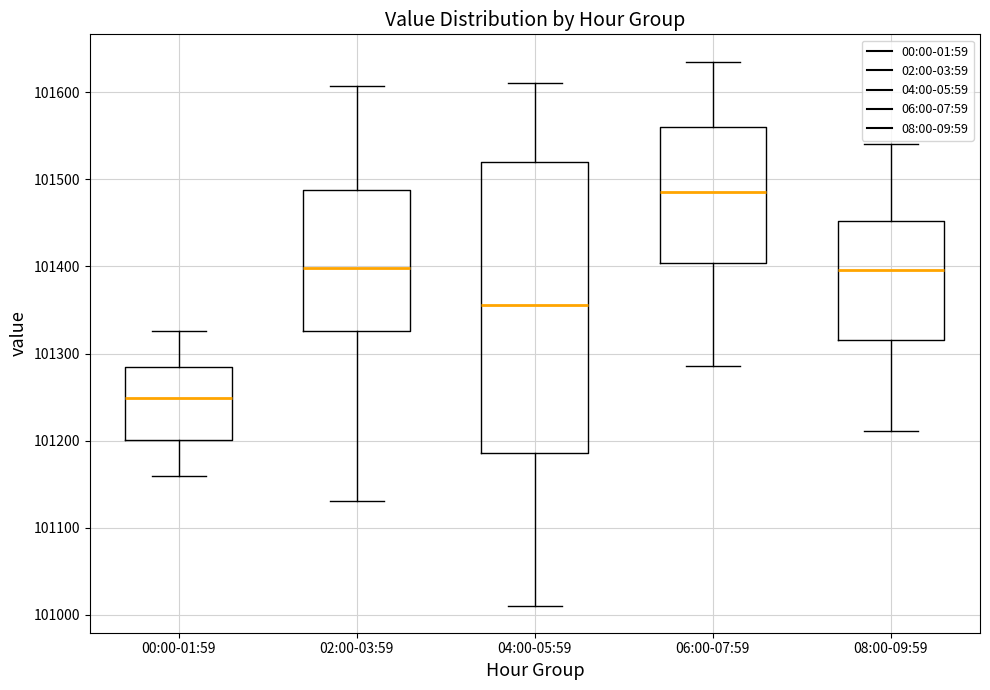

Reading left to right, read every box against the y-axis: the position of its median line, the range the box covers, and the ends of its whiskers. The values are not printed on the chart, so give them approximately, as read against the axis.

00:00-01:59: median 101250, box 101200 to 101280, whiskers 101160 to 101330
02:00-03:59: median 101400, box 101330 to 101490, whiskers 101130 to 101610
04:00-05:59: median 101360, box 101190 to 101520, whiskers 101010 to 101610
06:00-07:59: median 101490, box 101400 to 101560, whiskers 101290 to 101640
08:00-09:59: median 101400, box 101320 to 101450, whiskers 101210 to 101540